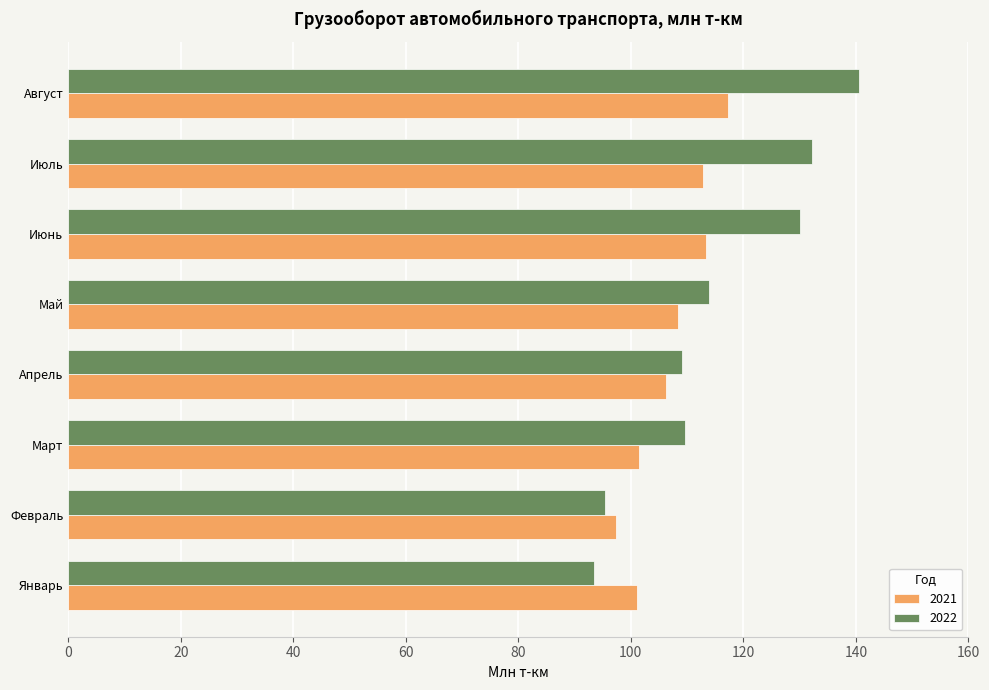

The 2022 series shows 132.2 at Июль. True or false?

True